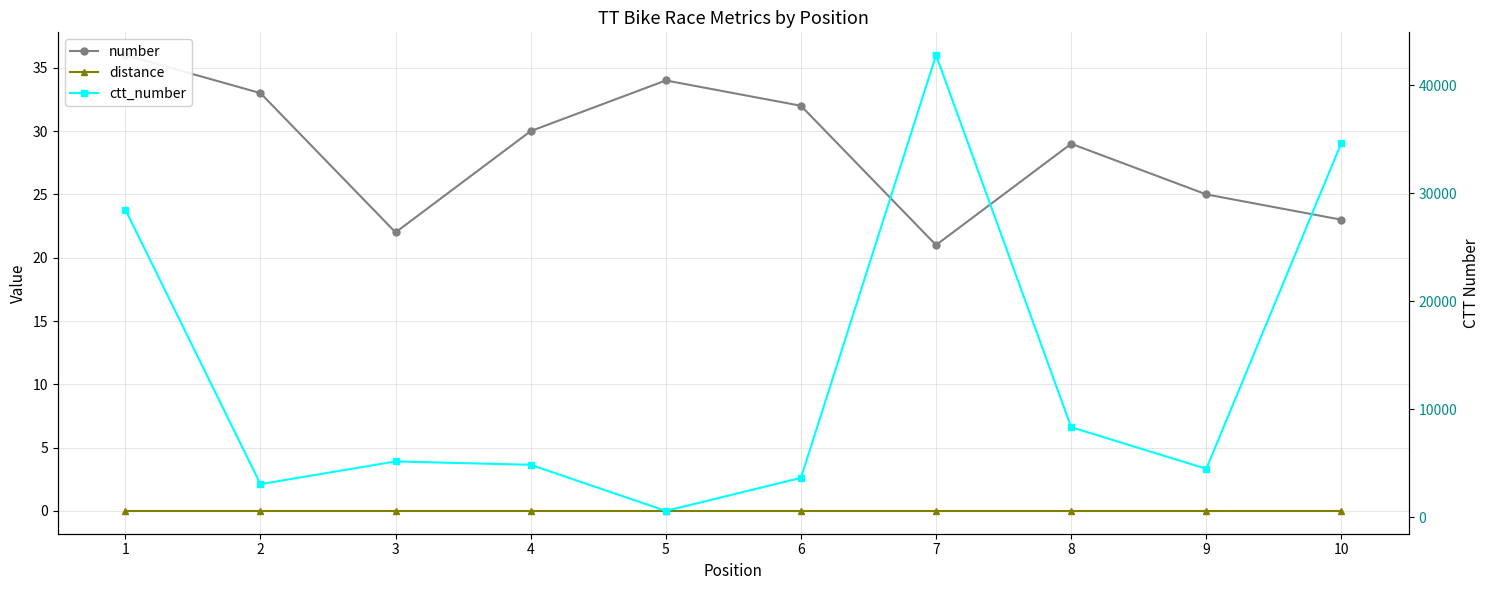

What is the difference between the maximum and minimum values in the number series?

15